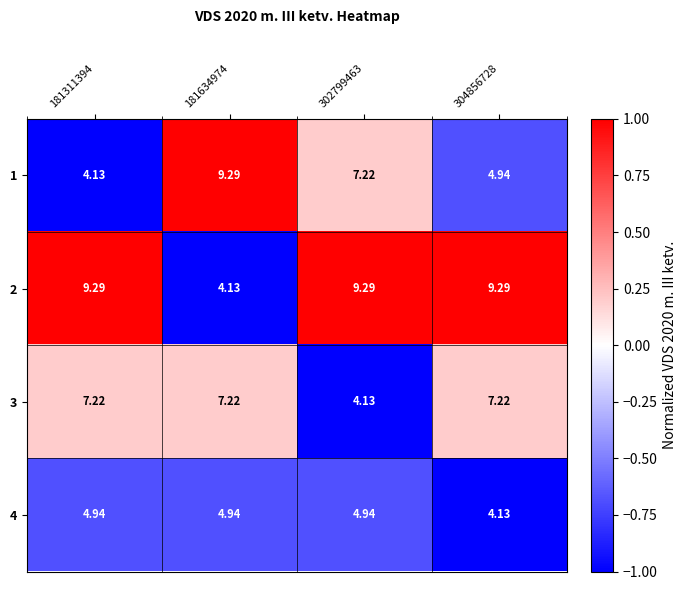

Is the value of 3 at 302799463 greater than the value of 2 at 304856728?

No